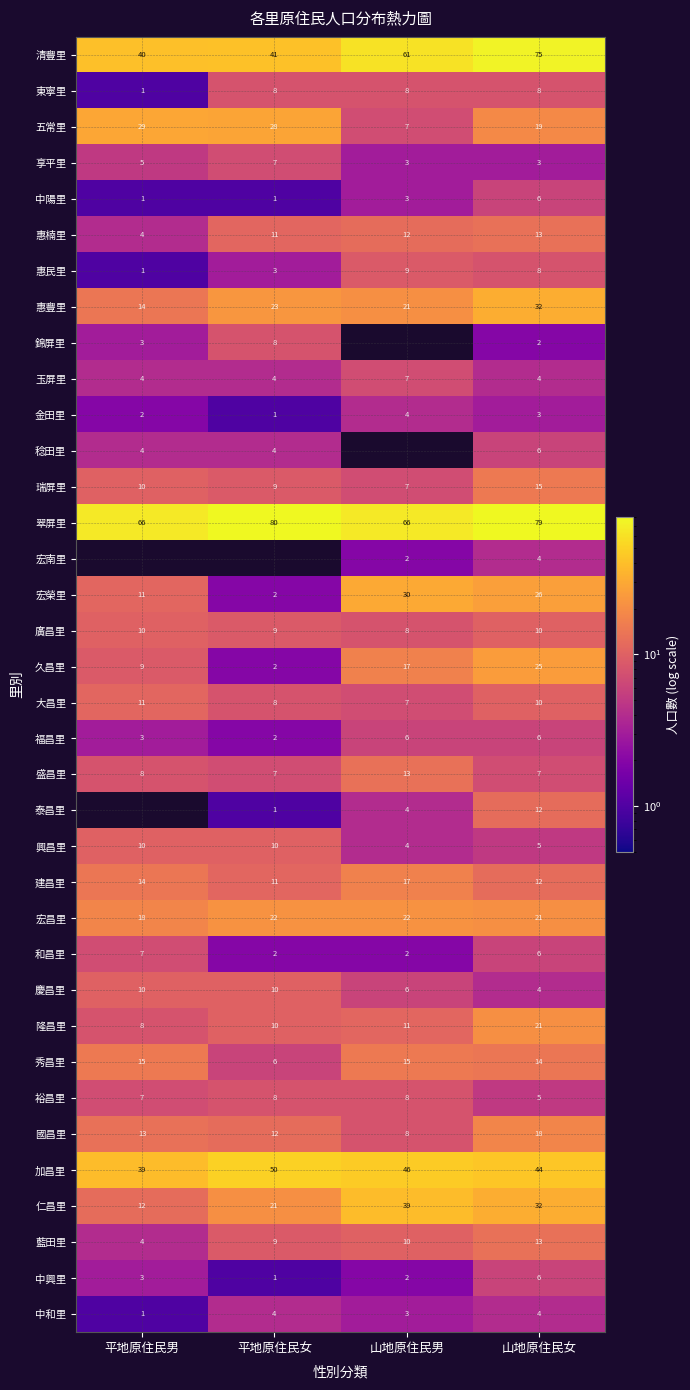

List the labels in order of 久昌里 value, smallest first.

平地原住民女, 平地原住民男, 山地原住民男, 山地原住民女